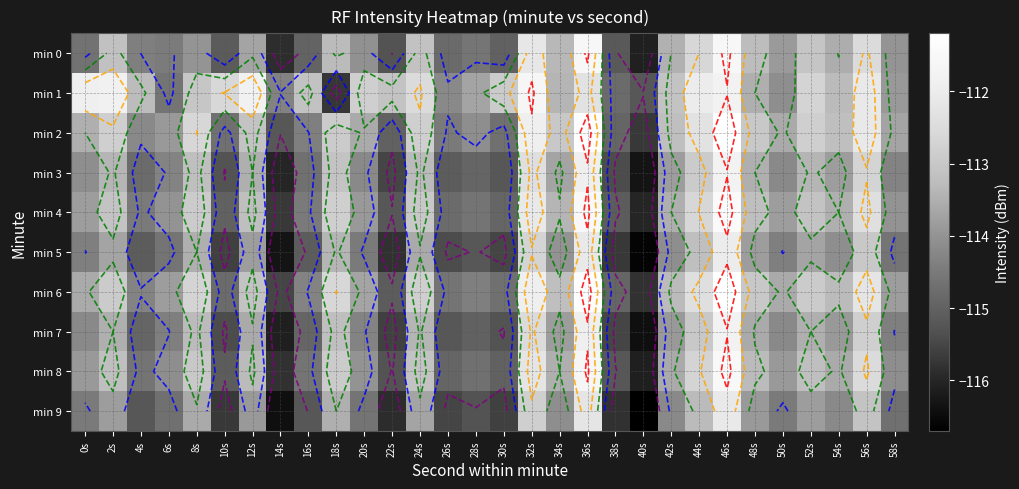

What is the spread (max minus min) of values at 46s?

0.9